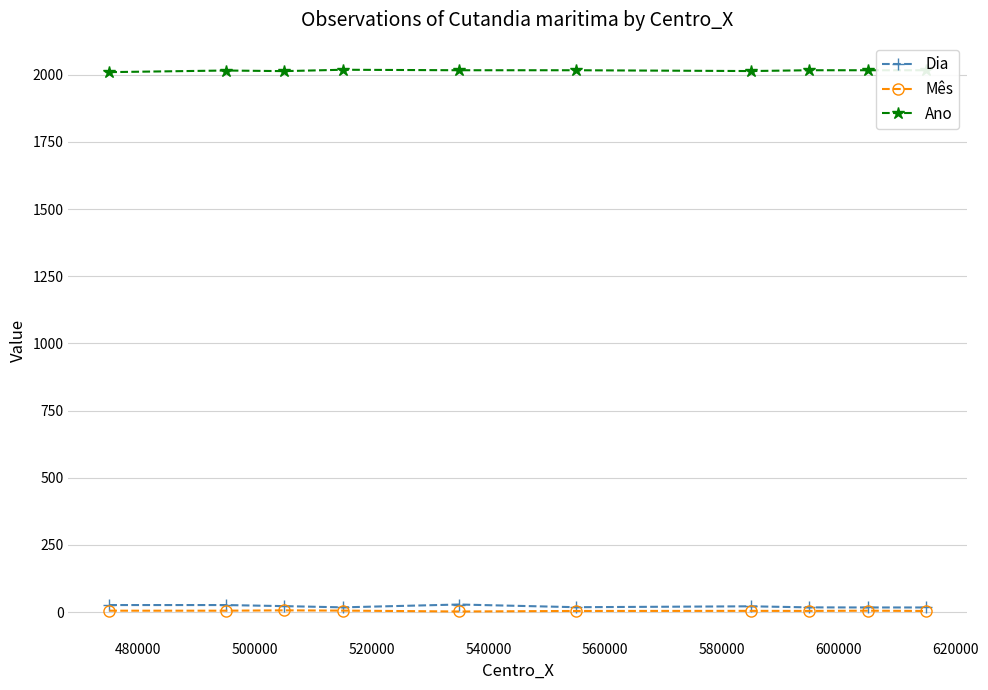

Which series has the largest total across all categories?

Ano